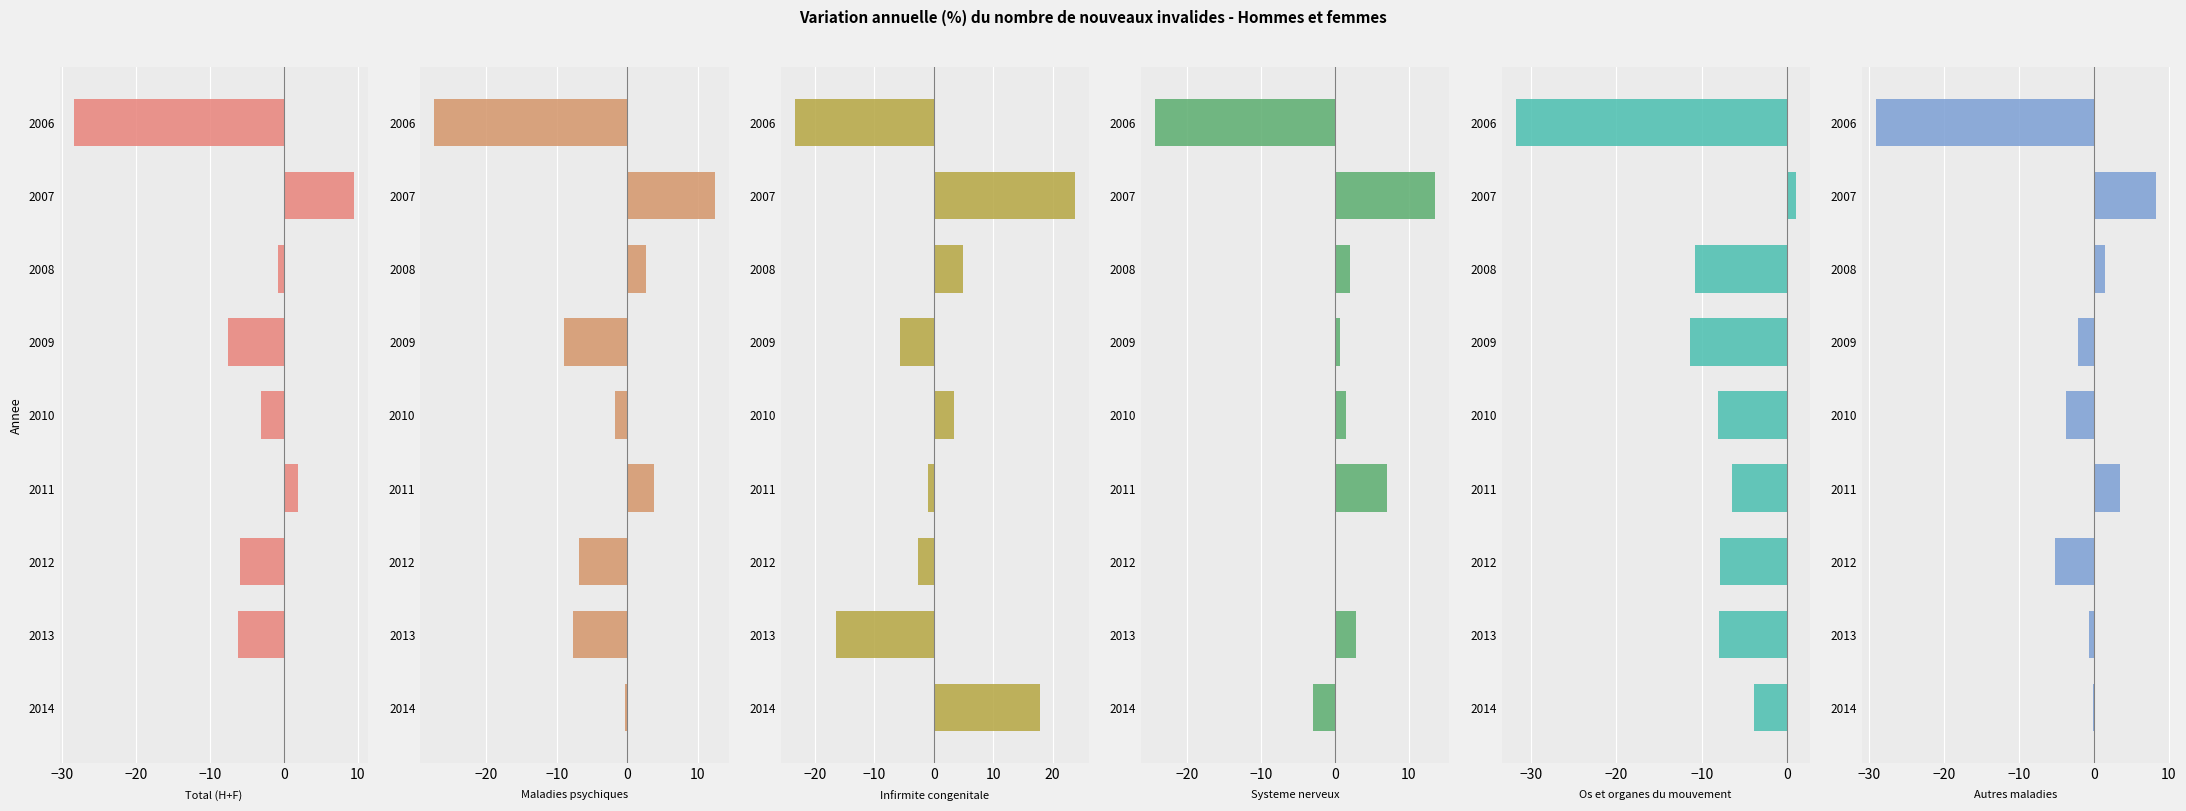

The Os et organes du mouvement series shows -3.9 at 2014. True or false?

True